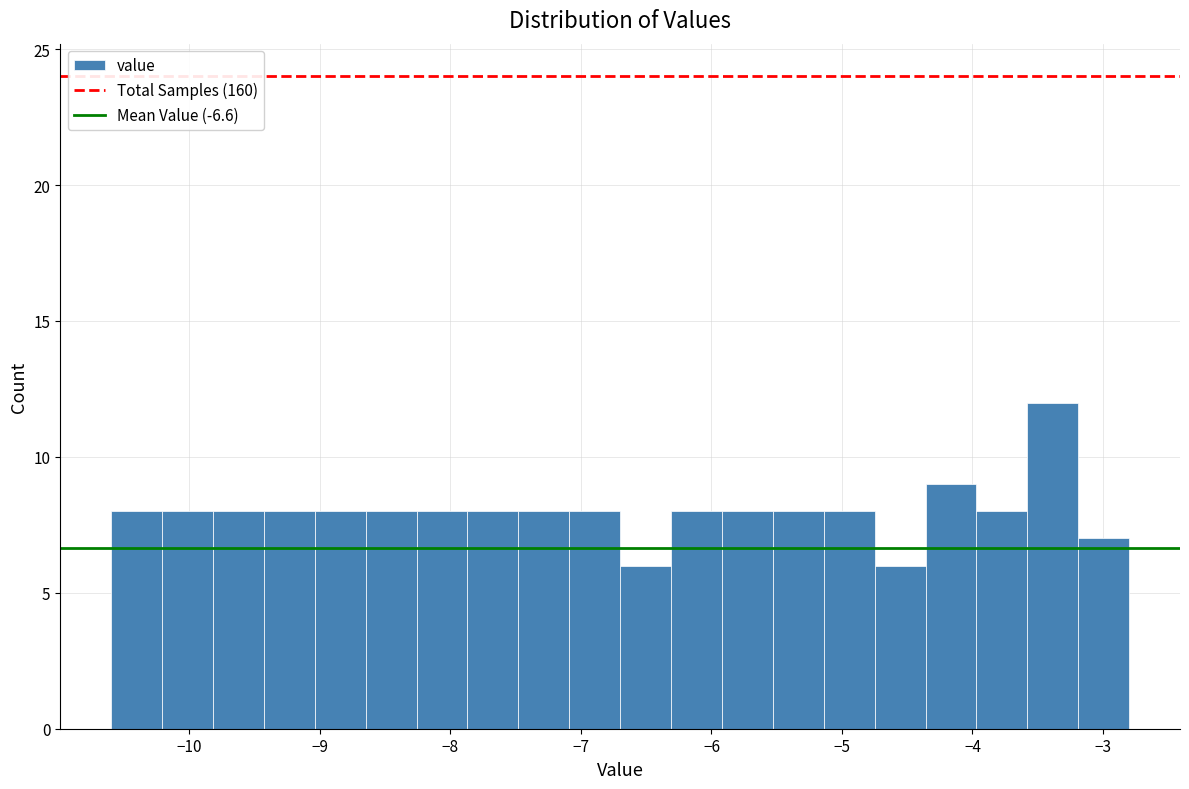

Read against the x-axis, roughly where is the centre of the tallest bar?

-3.4